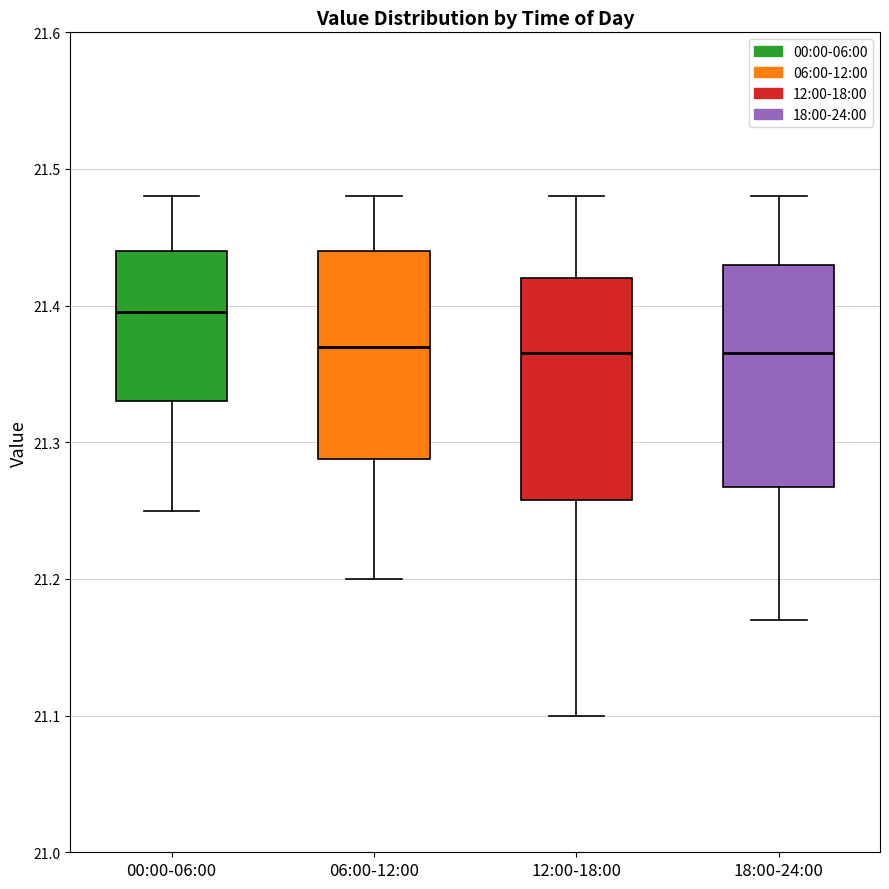

Reading left to right, transcribe this box plot: for each box, give where its median line is, the range the box spans, and where its two whiskers end, as read against the y-axis. The values are not printed on the chart, so give them approximately, as read against the axis.

00:00-06:00: median 21.40, box 21.33 to 21.44, whiskers 21.25 to 21.48
06:00-12:00: median 21.37, box 21.29 to 21.44, whiskers 21.20 to 21.48
12:00-18:00: median 21.37, box 21.26 to 21.42, whiskers 21.10 to 21.48
18:00-24:00: median 21.37, box 21.27 to 21.43, whiskers 21.17 to 21.48